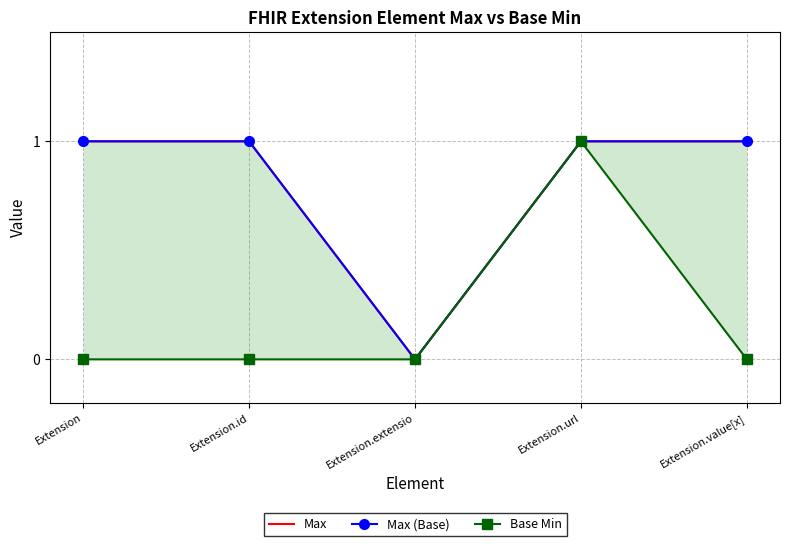

True or false: Base Min has a value of 0 at Extension.extensio.

False